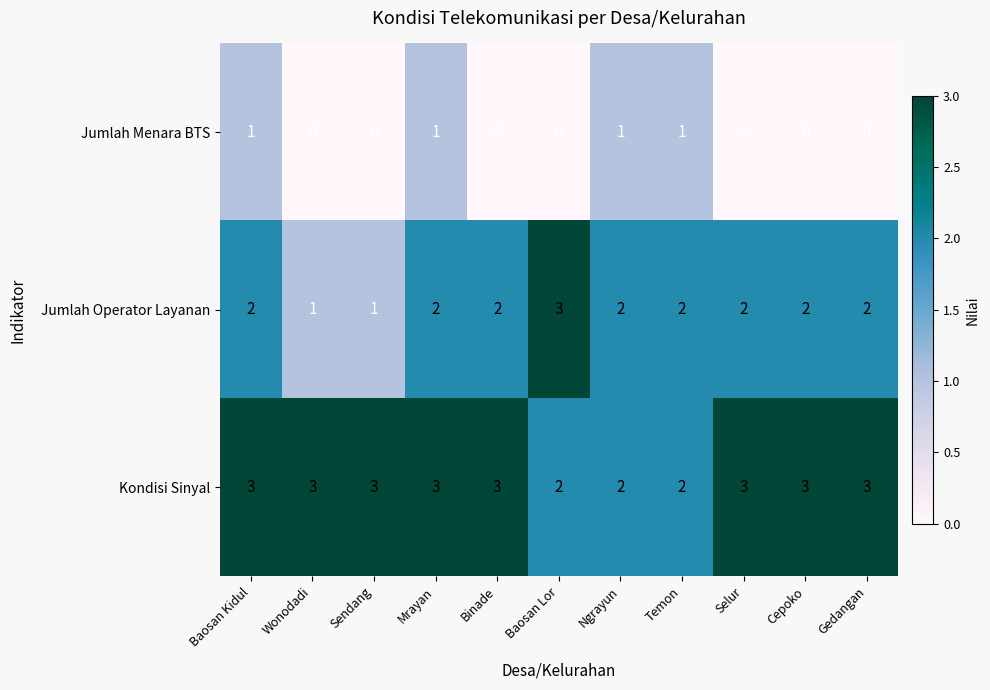

How many data points in Jumlah Operator Layanan are less than 2?

2